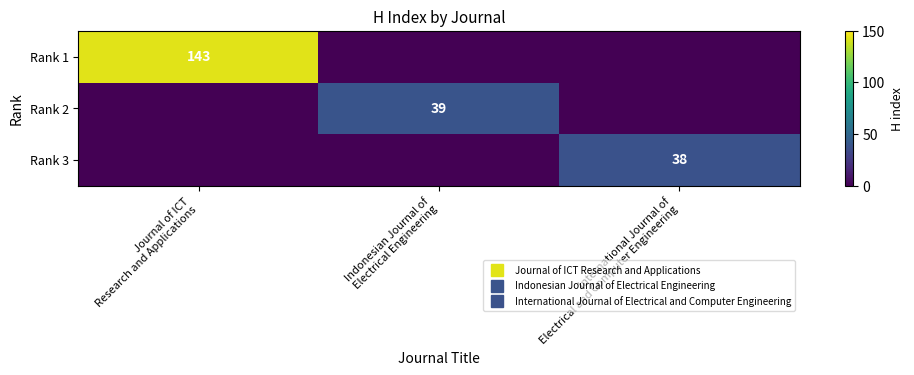

At which category is the sum across all series the highest?

Journal of ICT
Research and Applications